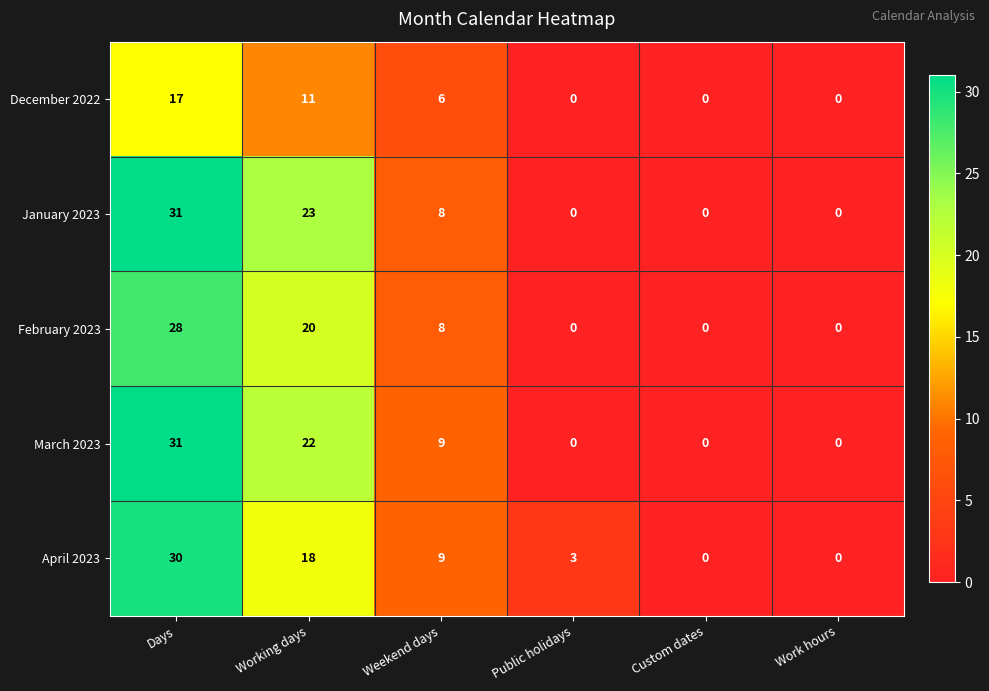

How many distinct data groups are displayed?

5